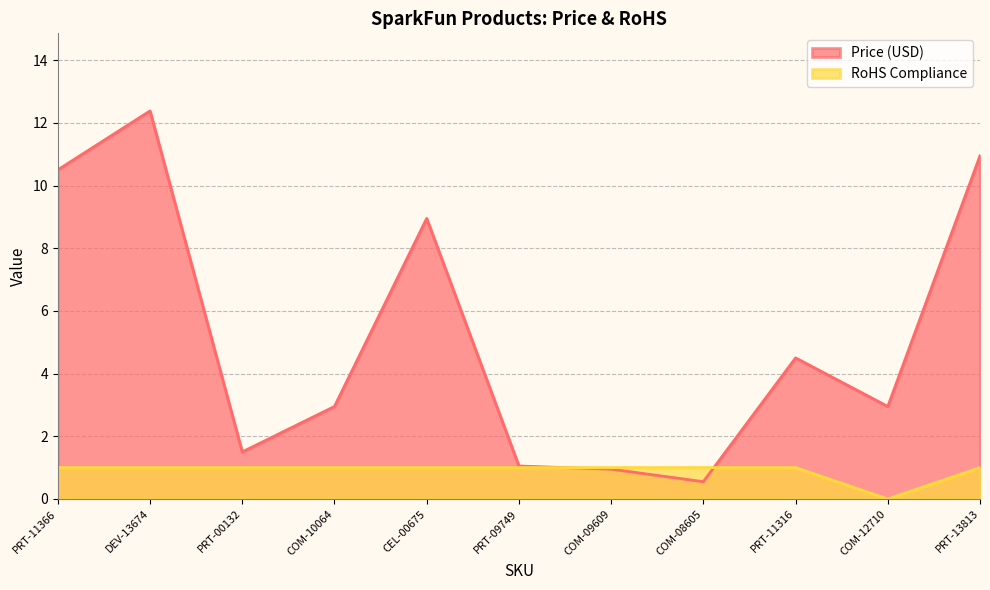

Which series changed the most between DEV-13674 and COM-12710?

Price (USD)